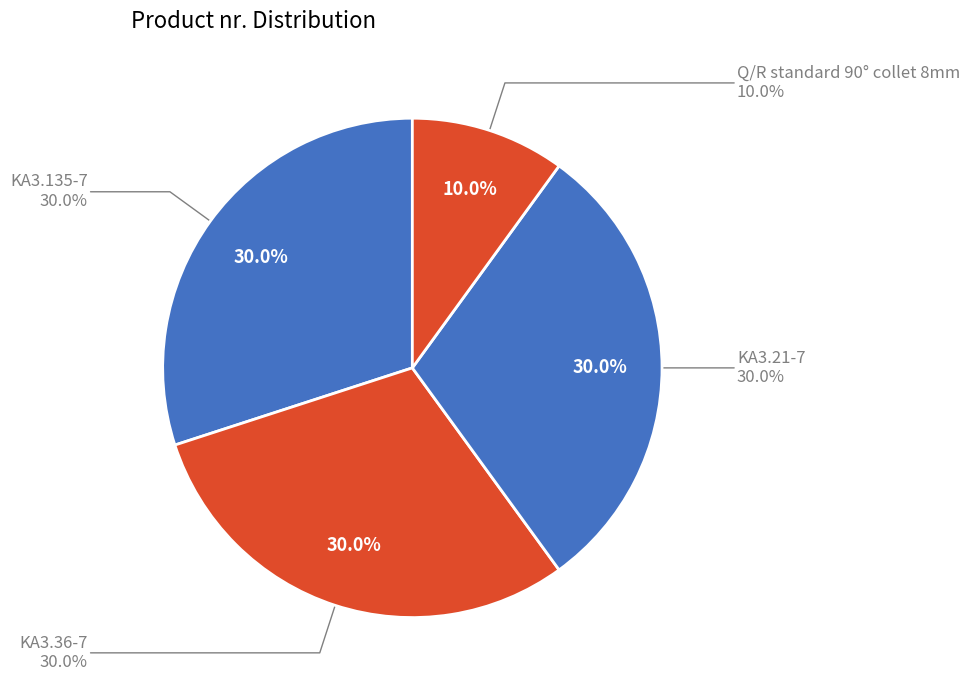

Which has a higher value, KA3.36-7 or KA3.21-7?

KA3.21-7